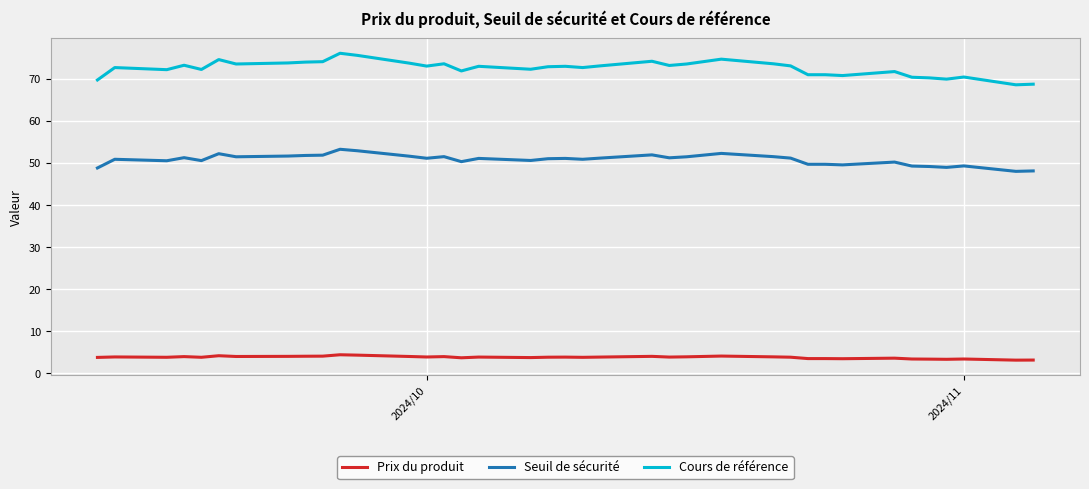

What is the maximum value shown in the chart?

76.1